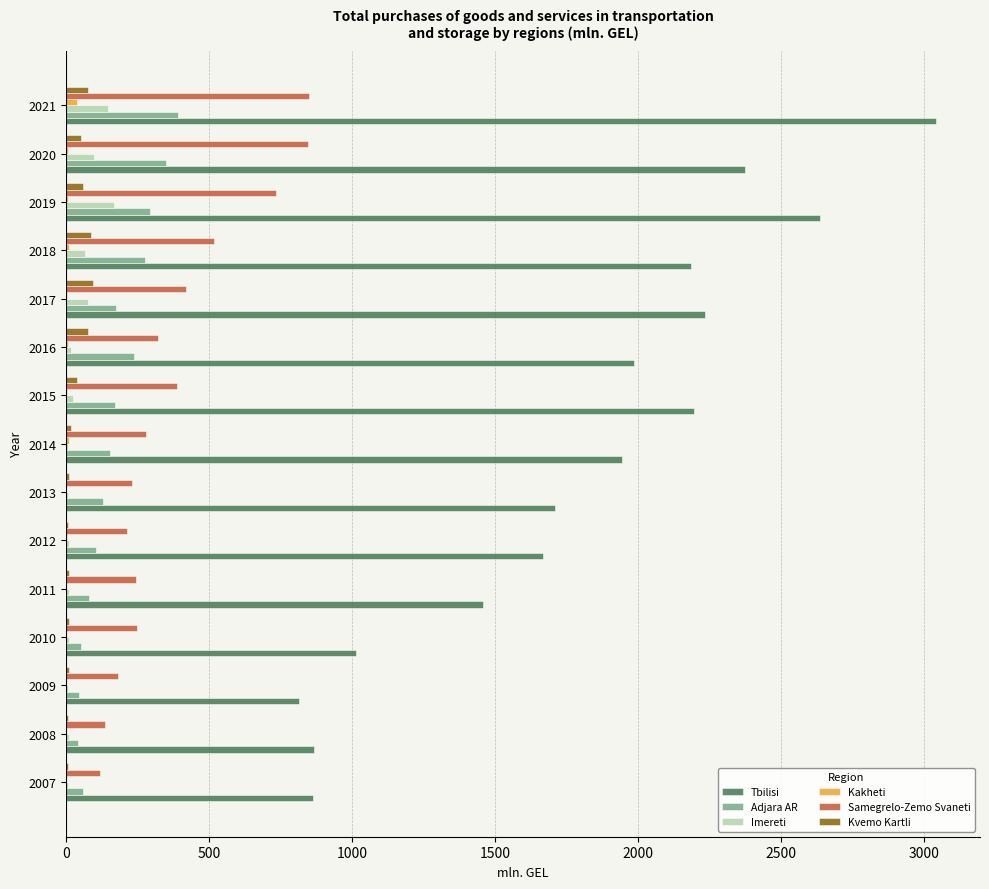

Which series changed the most between 2014 and 2020?

Samegrelo-Zemo Svaneti